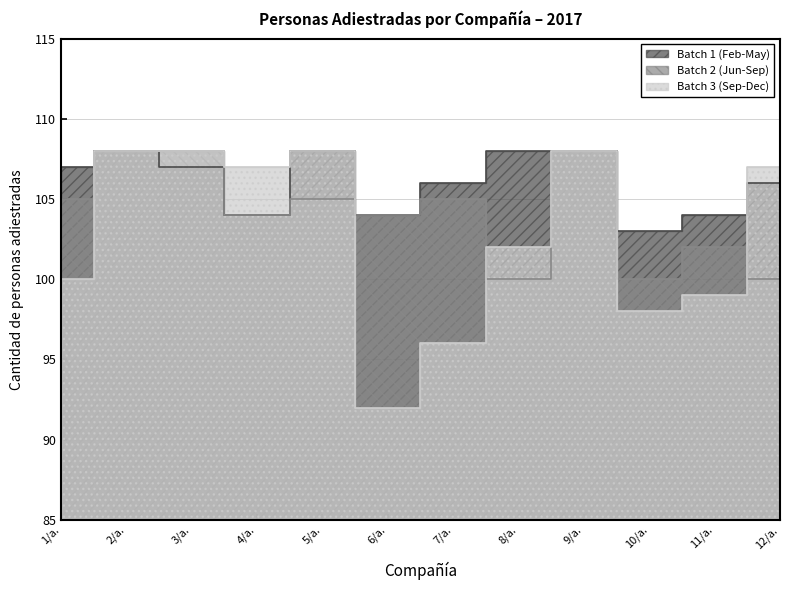

At how many categories does at least one series exceed 92?

12